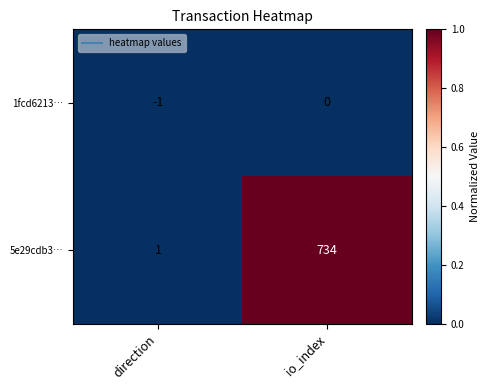

Where is 5e29cdb3… nearest to the value 367?

direction